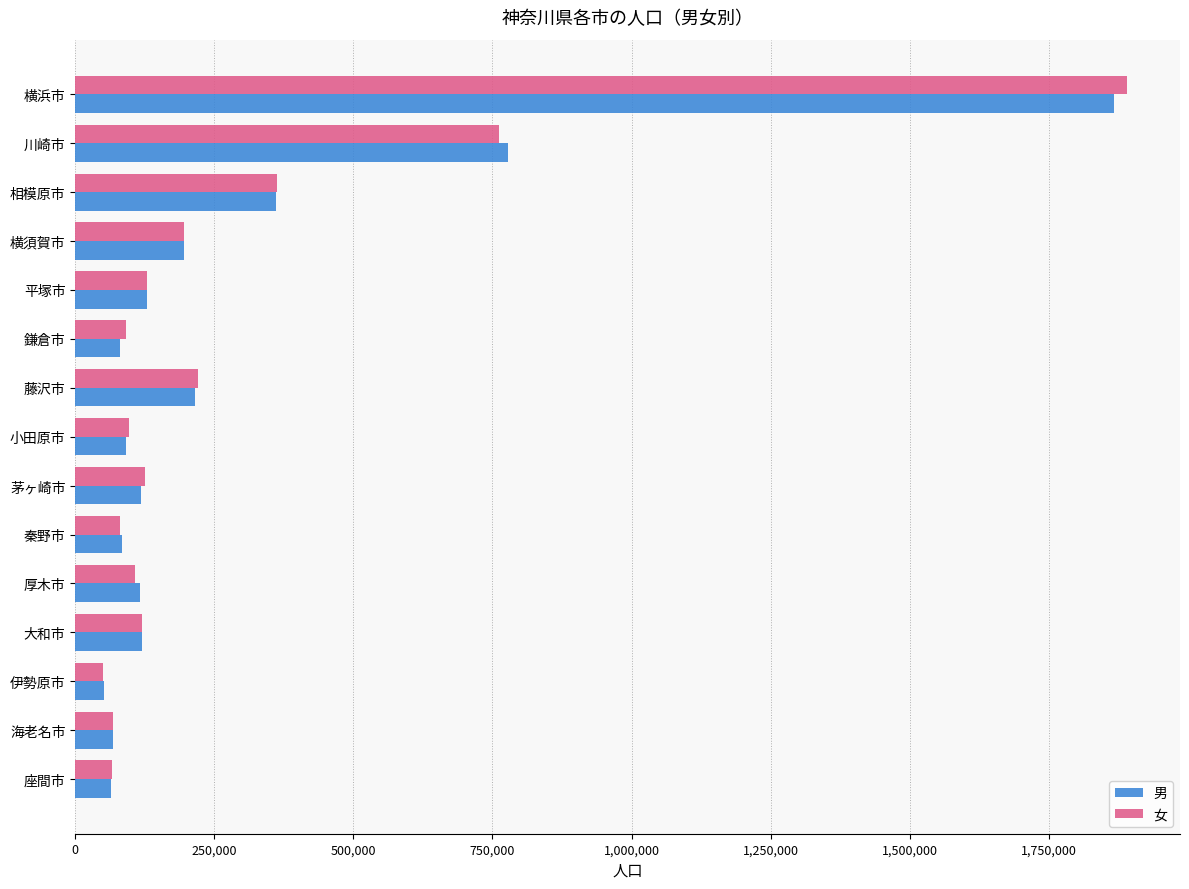

Which category has the highest value across all series?

横浜市